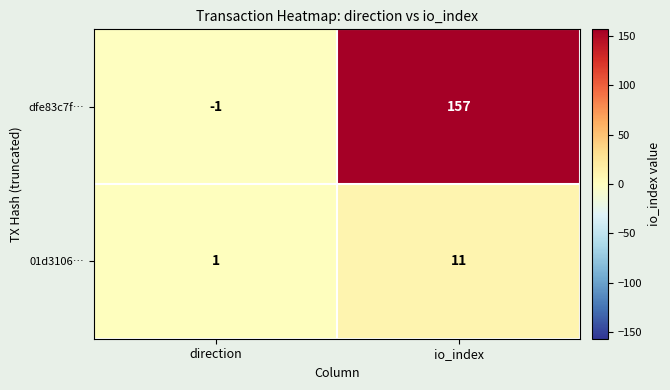

Which series has the largest total across all categories?

dfe83c7f…